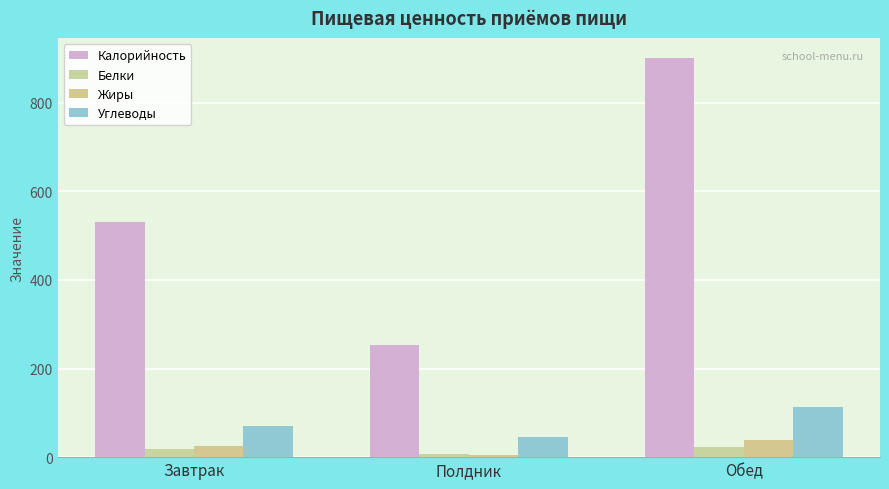

How many bars are there in total?

12